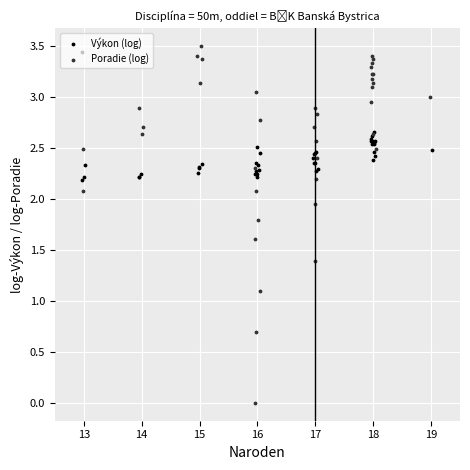

Which series contains the lowest Y value?

Poradie (log)